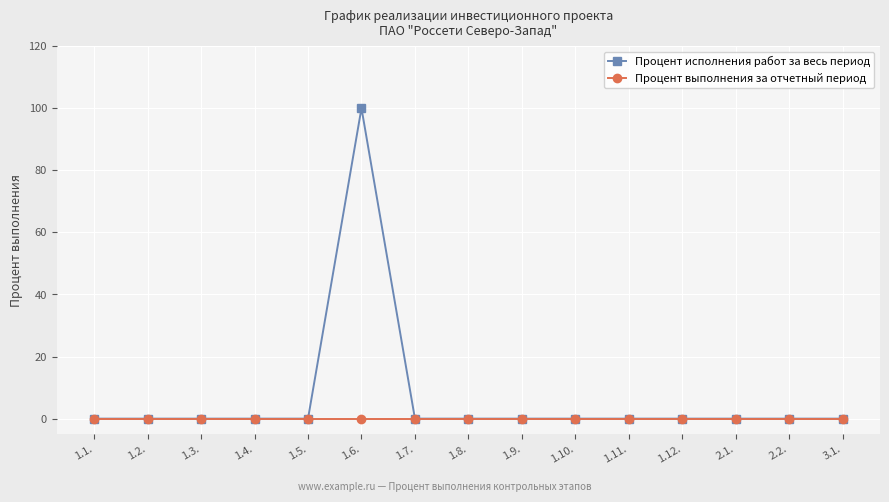

List the series in order of their peak value, lowest first.

Процент выполнения за отчетный период, Процент исполнения работ за весь период